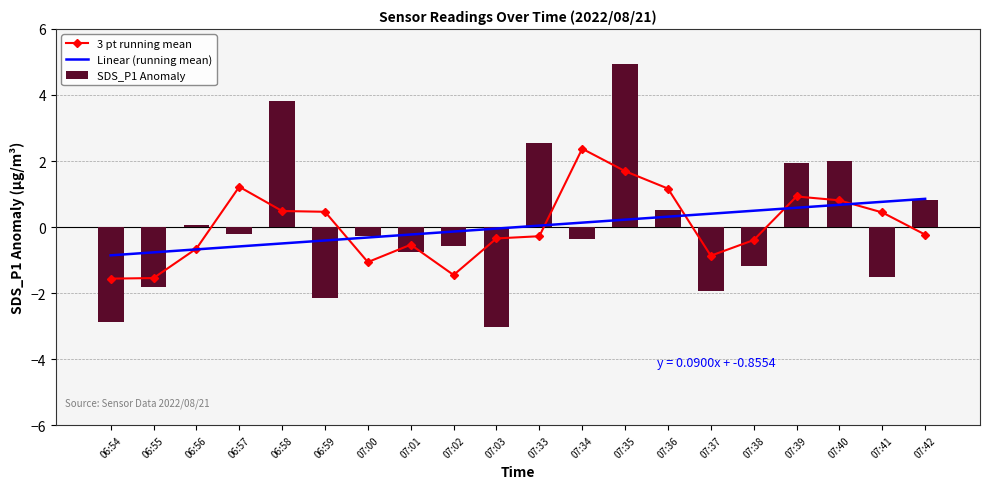

Rank the categories by 3 pt running mean value from highest to lowest.

07:34, 07:35, 06:57, 07:36, 07:39, 07:40, 06:58, 06:59, 07:41, 07:42, 07:33, 07:03, 07:38, 07:01, 06:56, 07:37, 07:00, 07:02, 06:55, 06:54